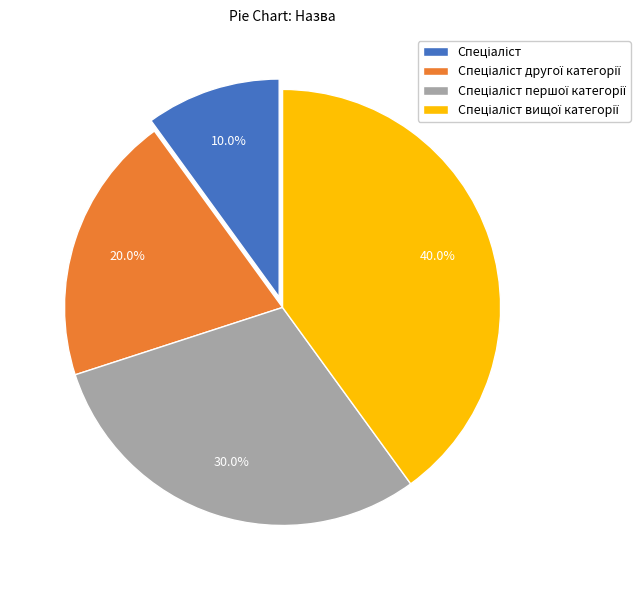

Is there a majority slice in this chart?

No